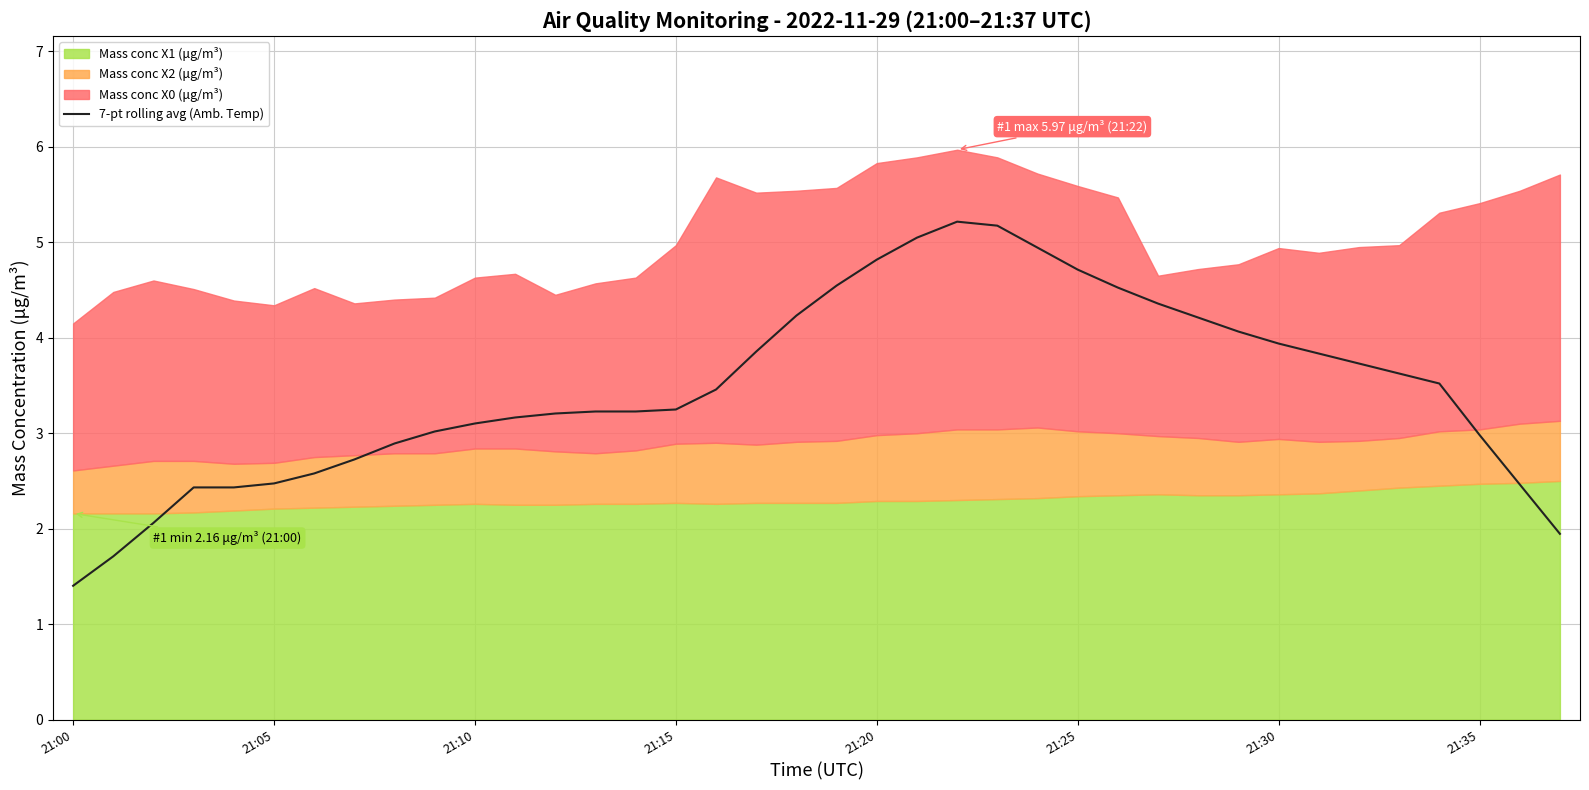

How many data points does each series have?

38